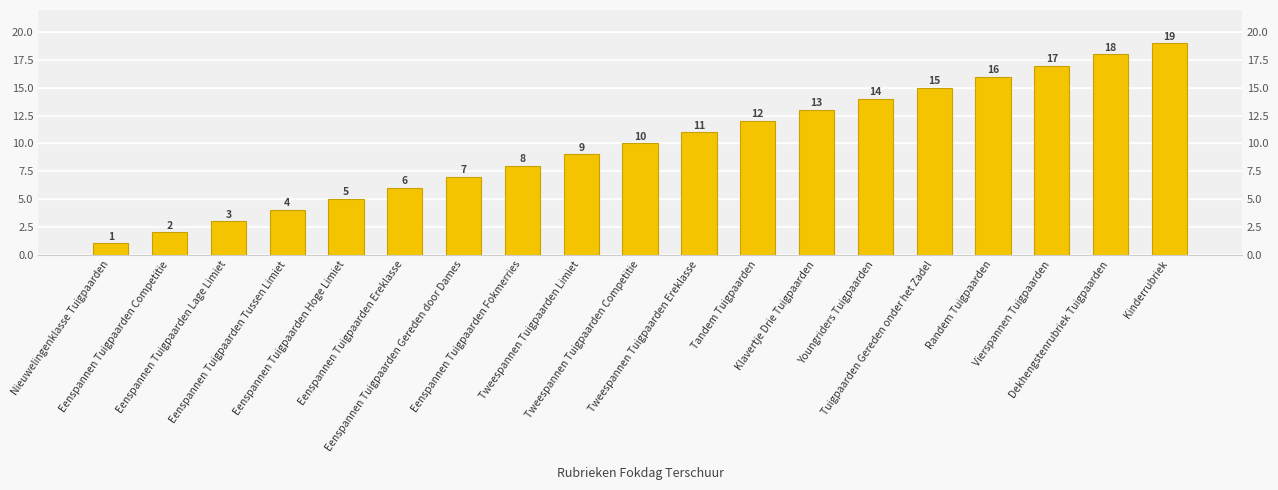

Count the number of categories in the chart.

19